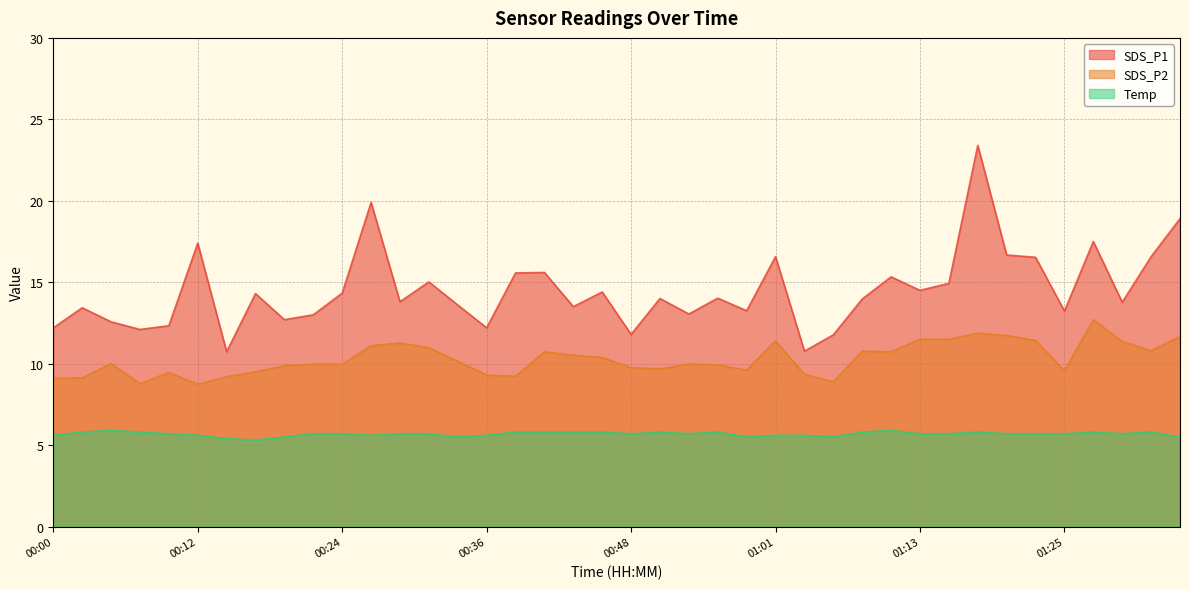

Which has a higher value, 01:03 or 01:30?

01:30